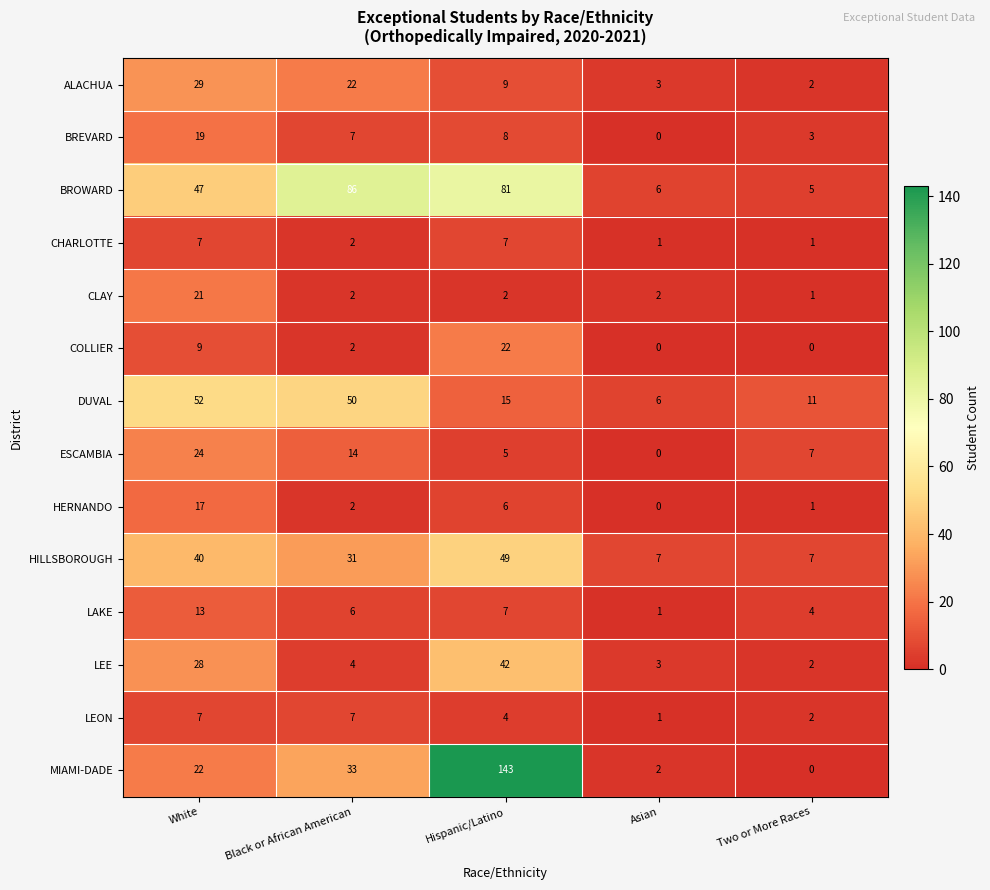

True or false: CLAY has a value of 3 at Hispanic/Latino.

False